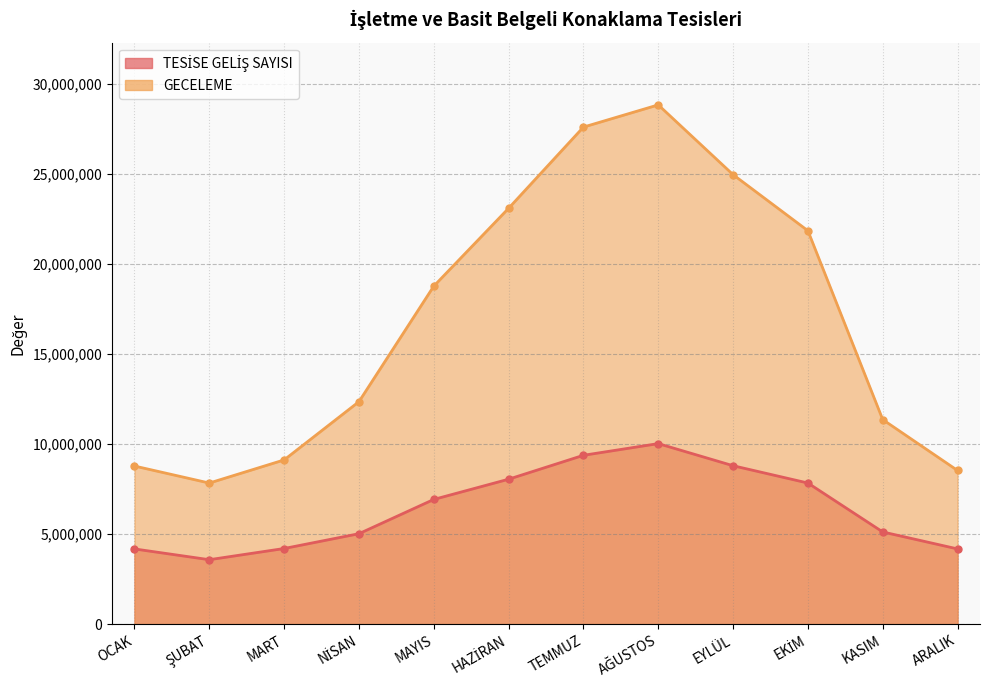

Which series has the largest total across all categories?

GECELEME